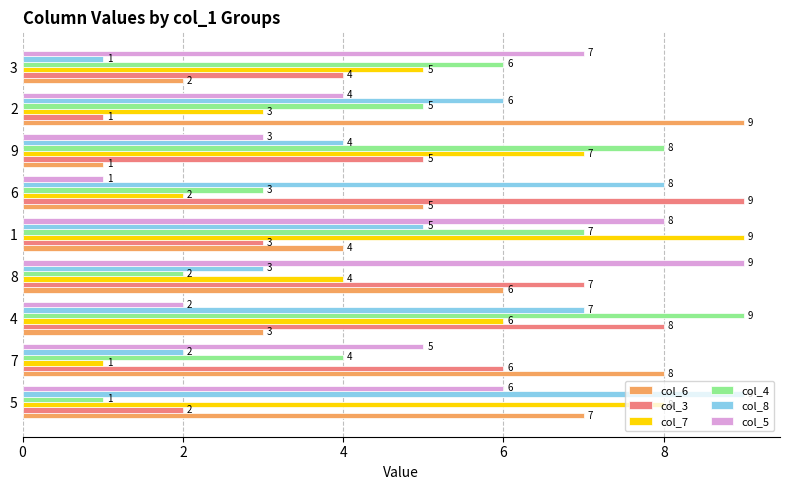

What is the total value across all series at 4?

35